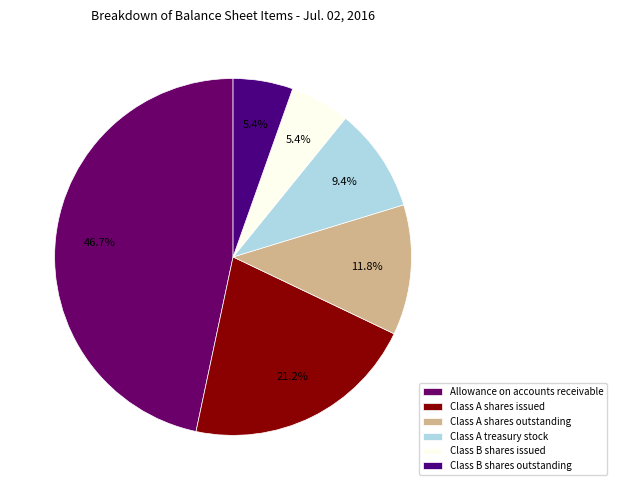

Which category has the biggest portion of the pie?

Allowance on accounts receivable